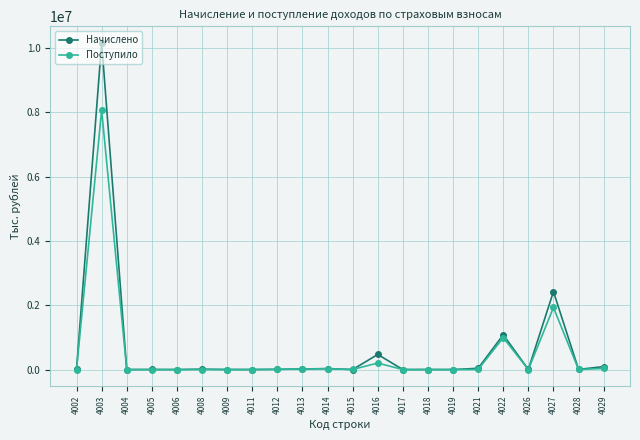

What is the highest value of the Поступило series?

8073165